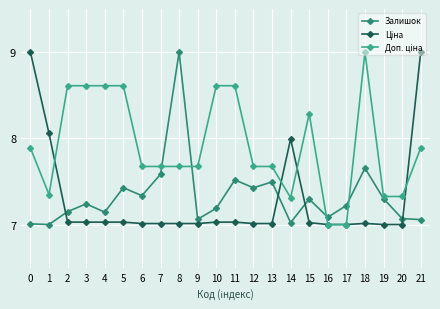

What is the highest value of the Залишок series?

9.0